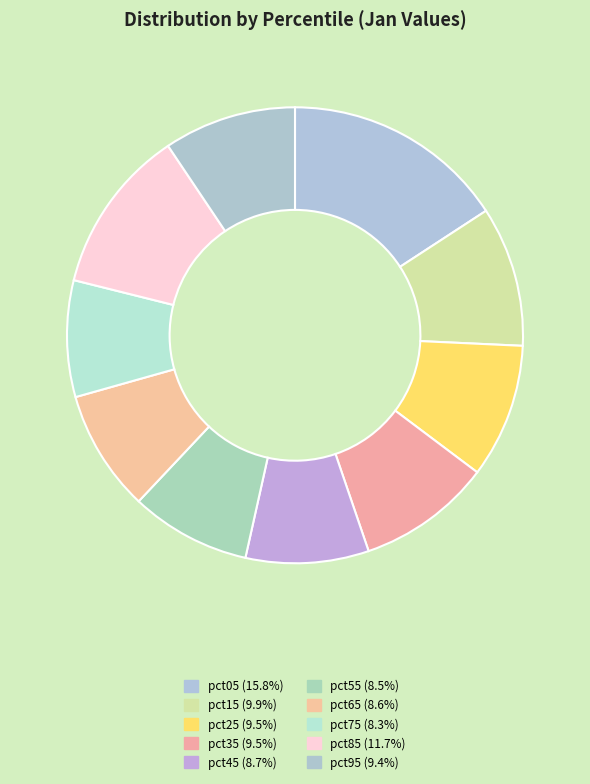

The pct05 slice represents 21% of the pie. True or false?

False